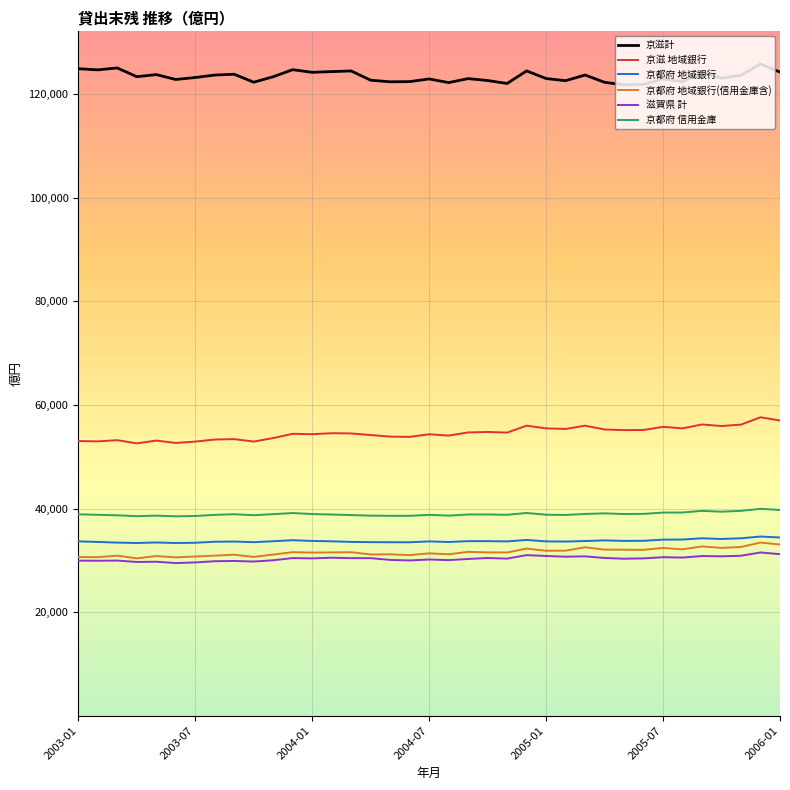

What is the smallest value displayed?

29479